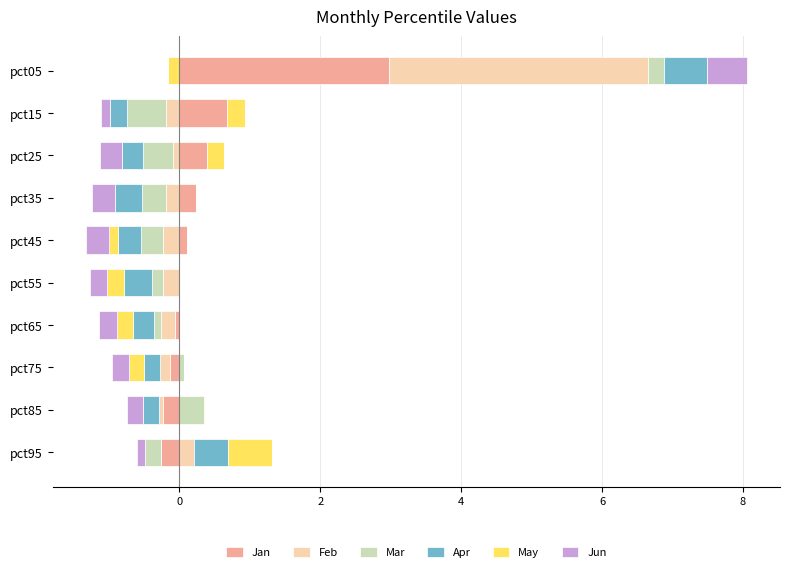

What is the maximum value shown in the chart?

3.7